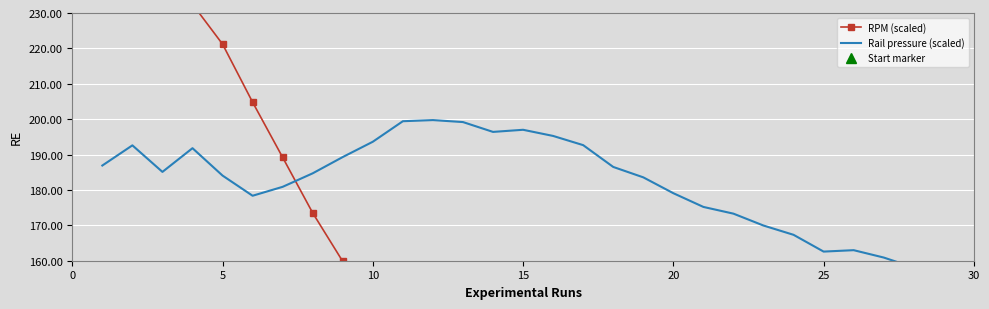

Count the number of categories in the chart.

28